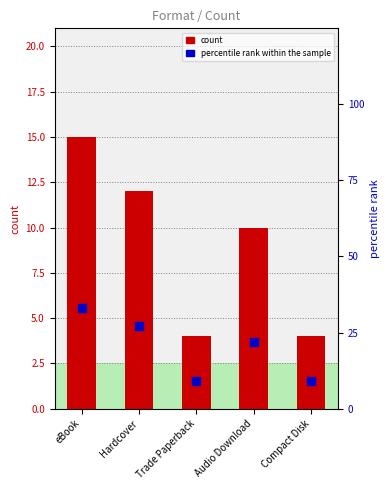

What is the total value across all series at Audio Download?

32